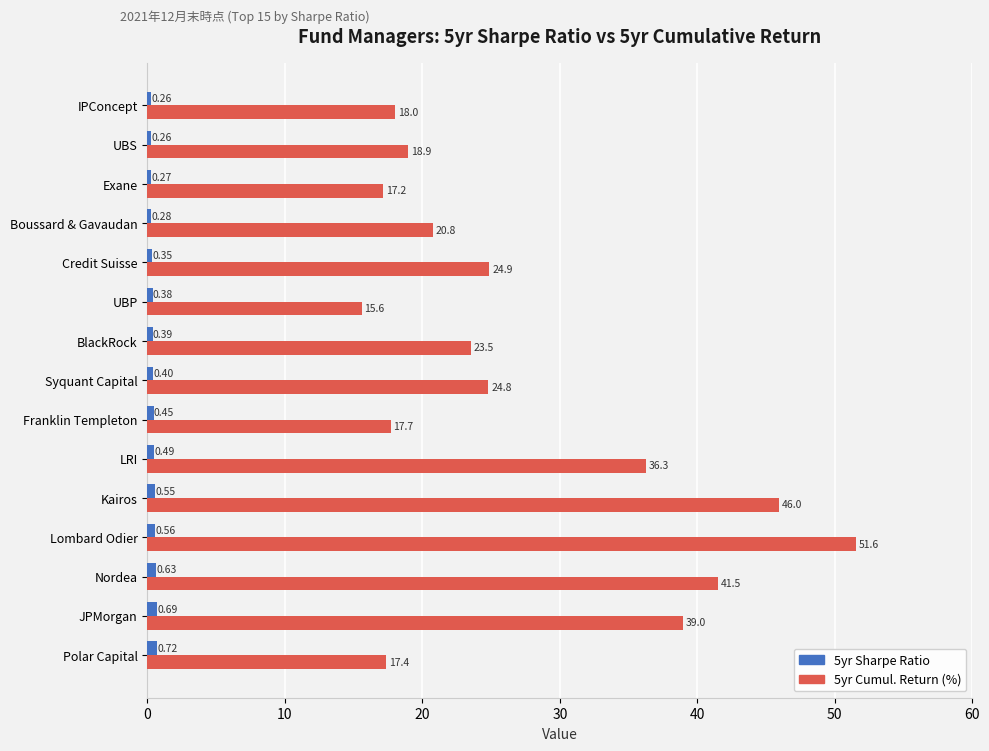

Which category has the highest value across all series?

Lombard Odier